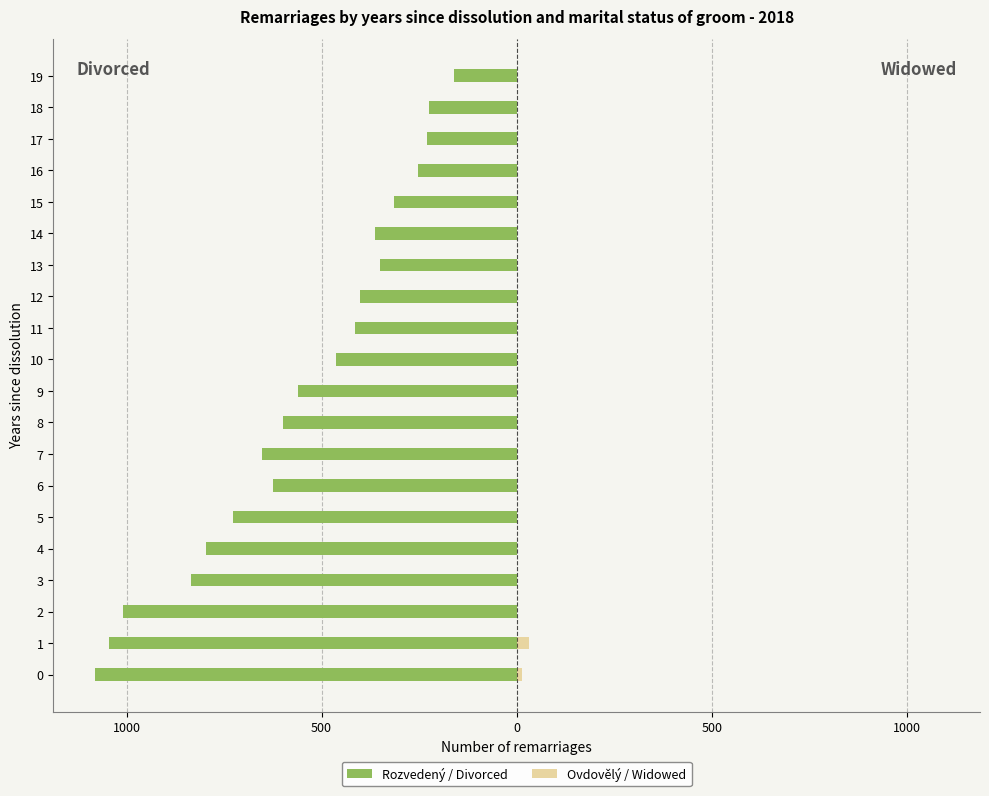

What is the label of the 12th bar from the left?

11